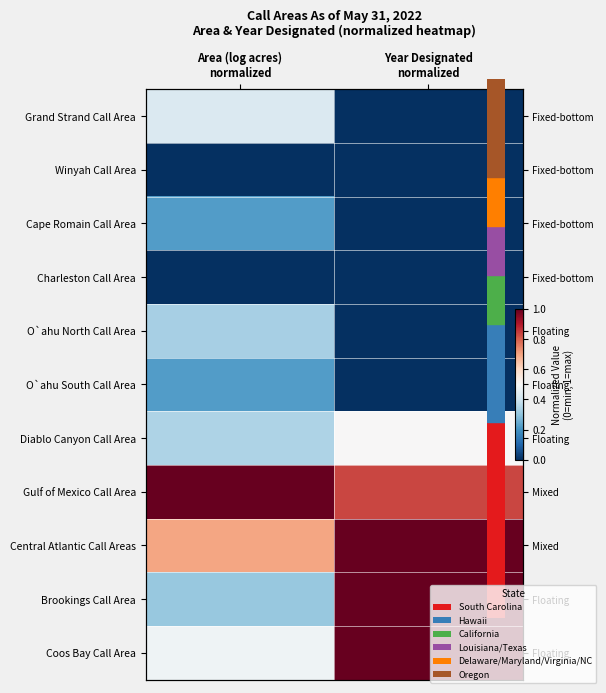

At which category is the sum across all series the highest?

Year Designated
normalized